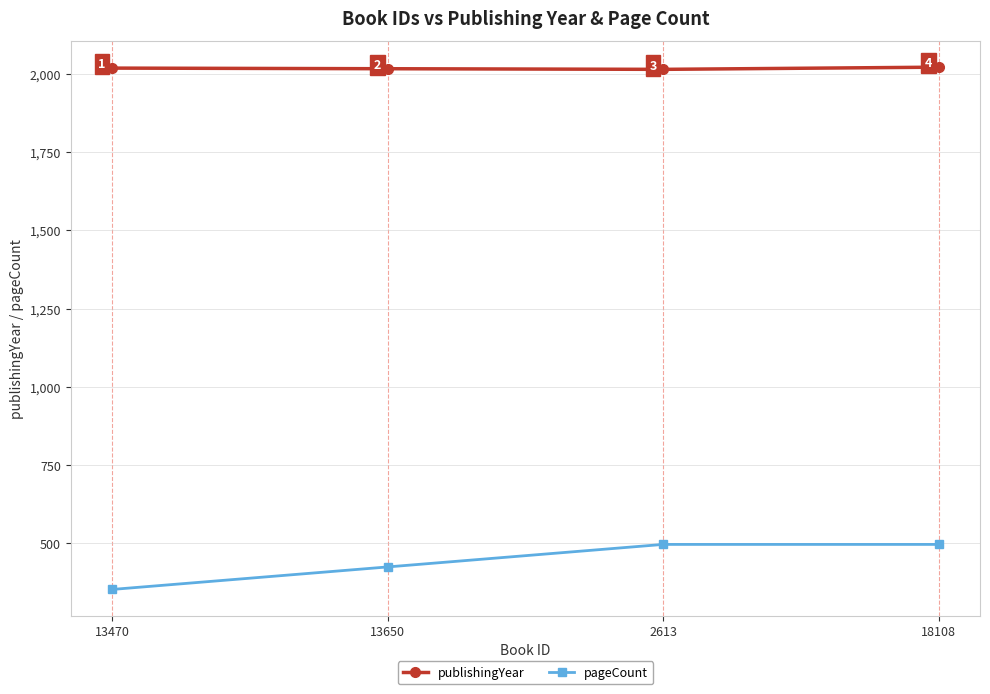

True or false: pageCount and publishingYear intersect in this chart.

False